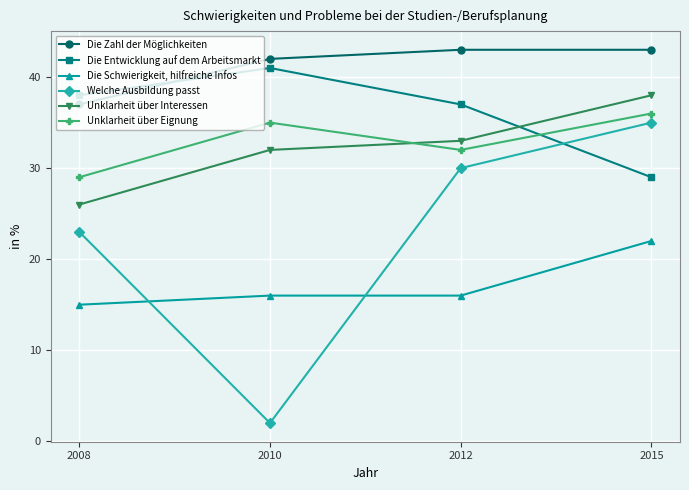

What is the highest value of the Welche Ausbildung passt series?

35